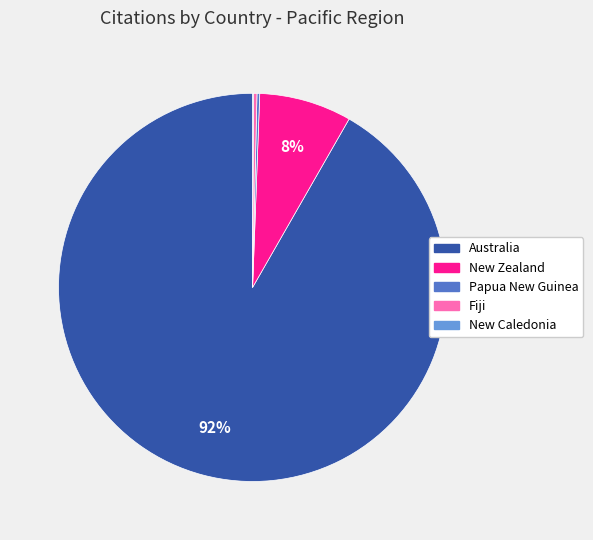

Between Australia and New Zealand, which is larger?

Australia